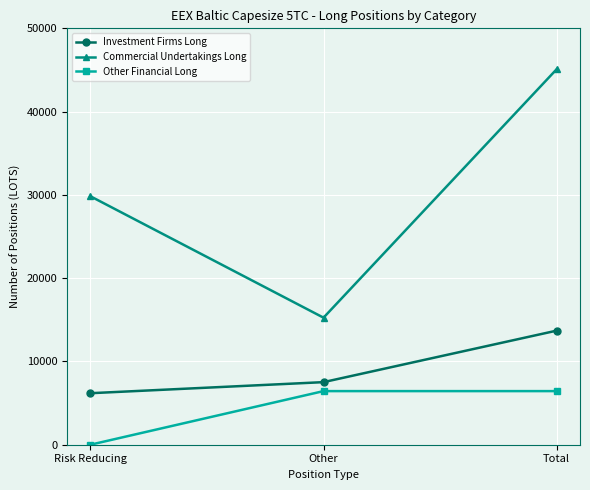

What is the value of the Investment Firms Long point at the 3rd from the left?

13700.6